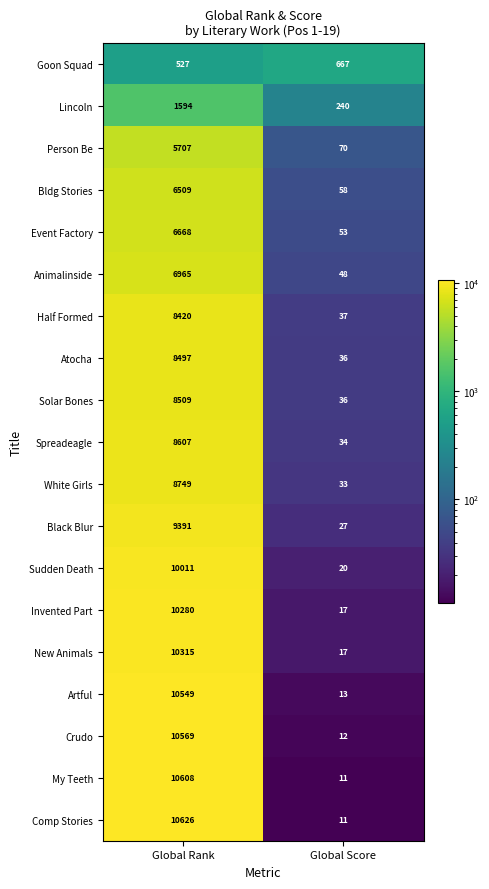

How many data points does each series have?

2